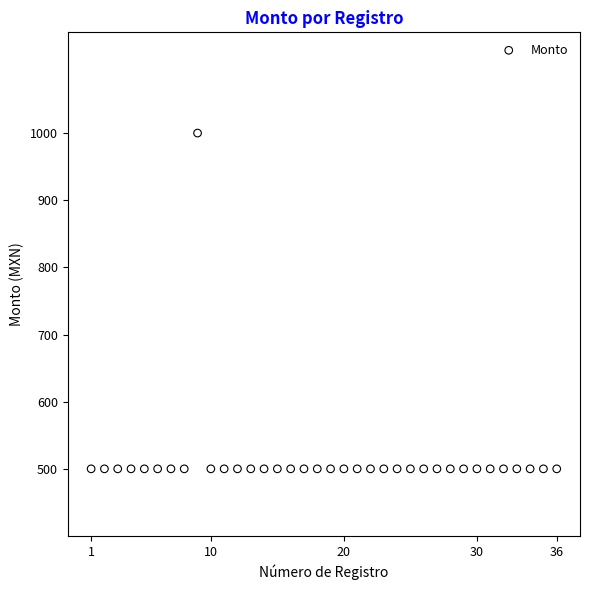

What is the range of Y values (max minus min)?

500